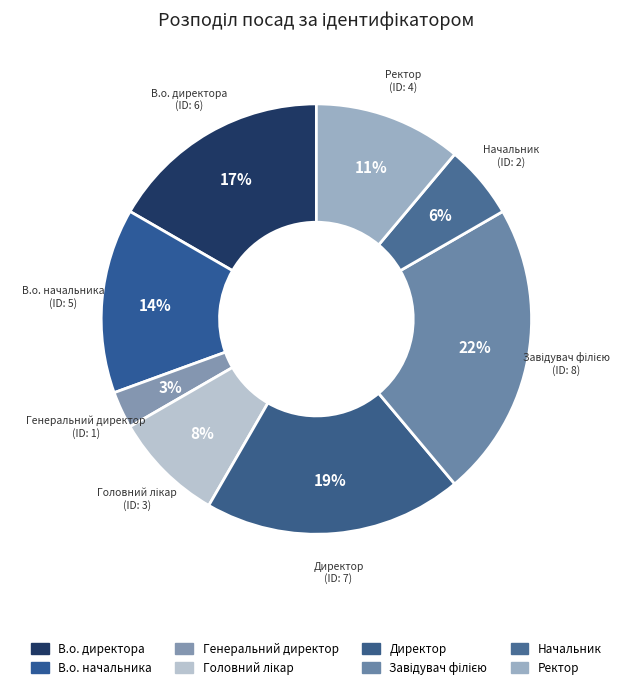

Is the sum of В.о. директора and Завідувач філією greater than half?

No